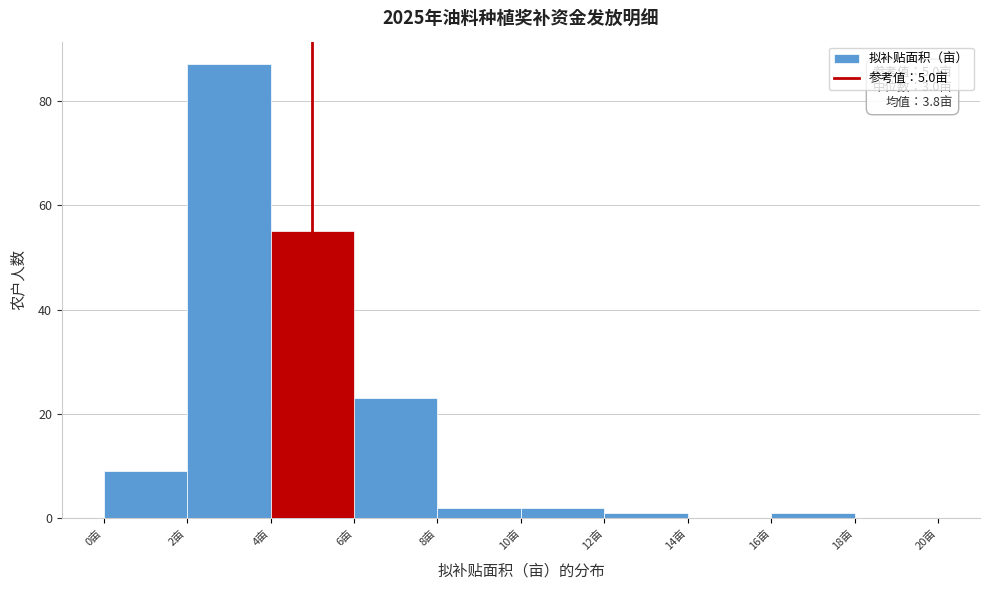

Over which range of the x-axis is the bar tallest?

2 to 4